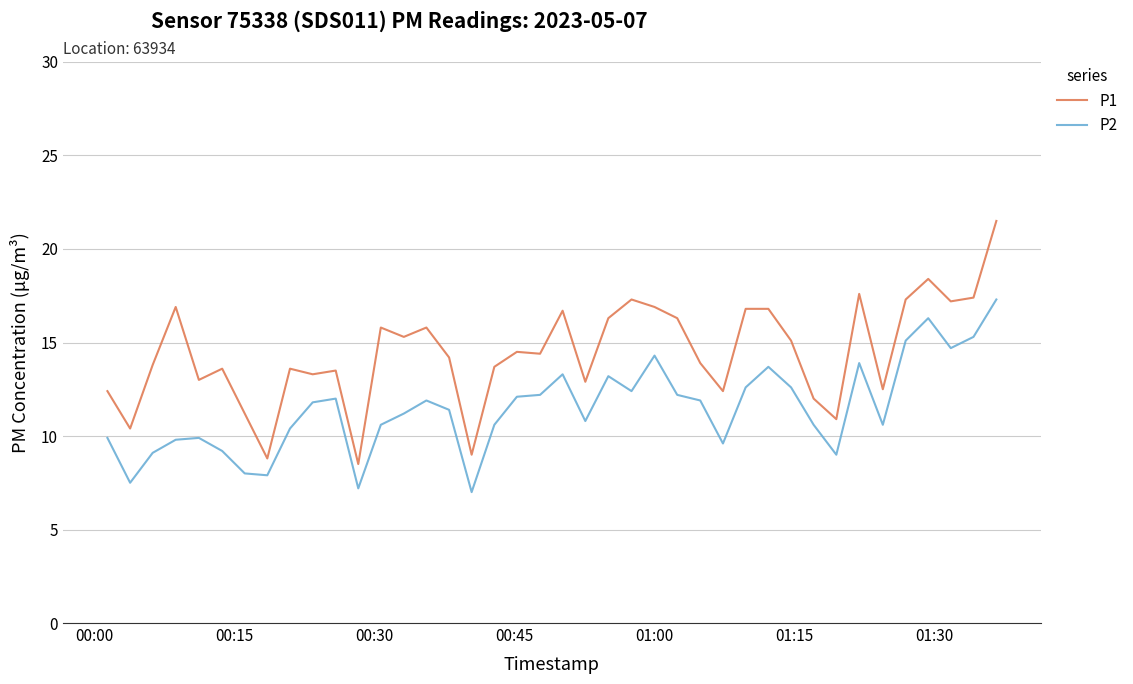

True or false: P2 and P1 cross at least once.

False